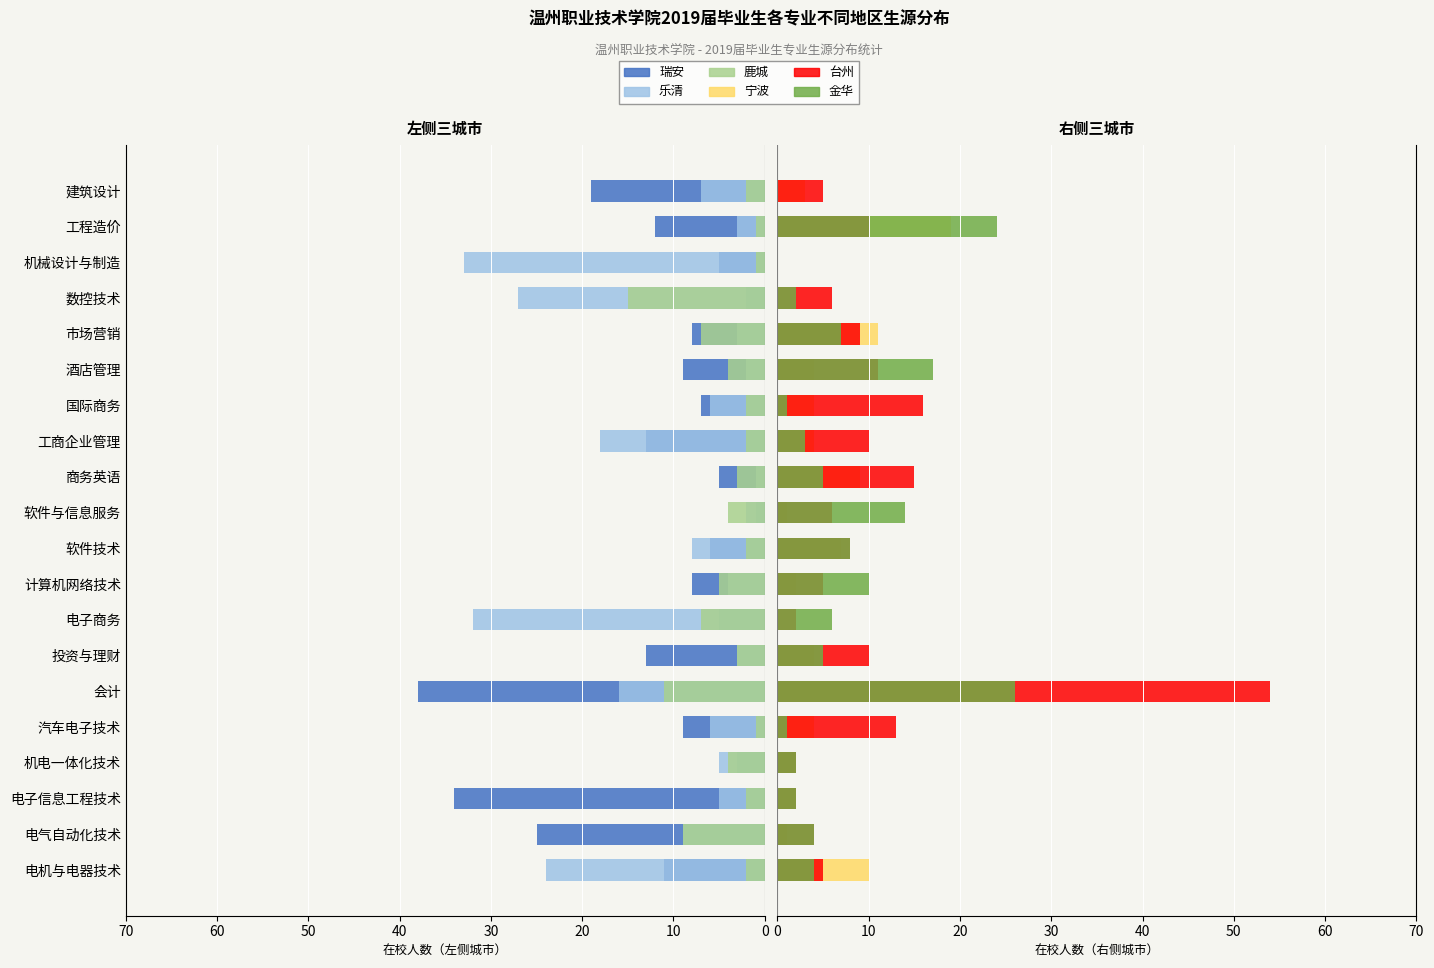

How many bars are there in each group?

6